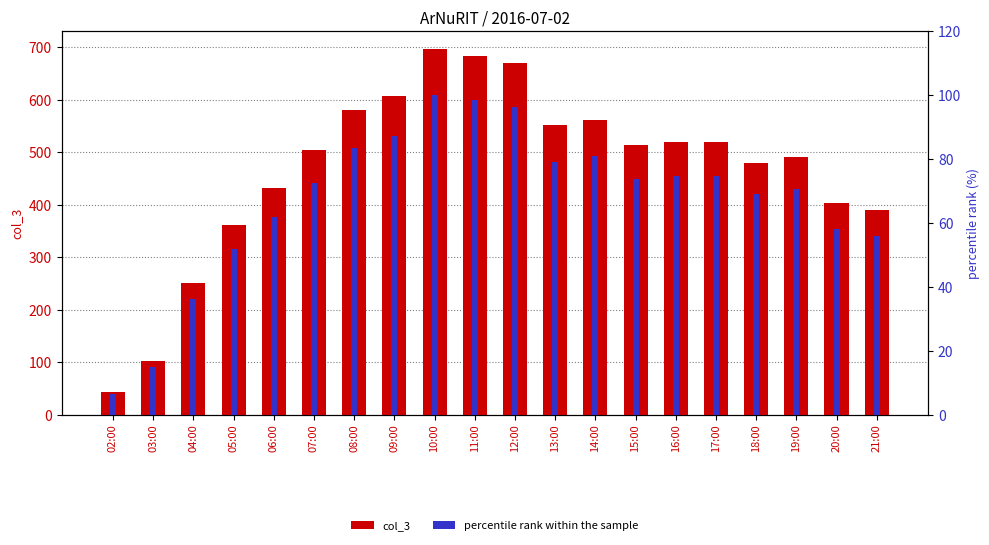

What is the average value of the percentile rank within the sample series?

67.2